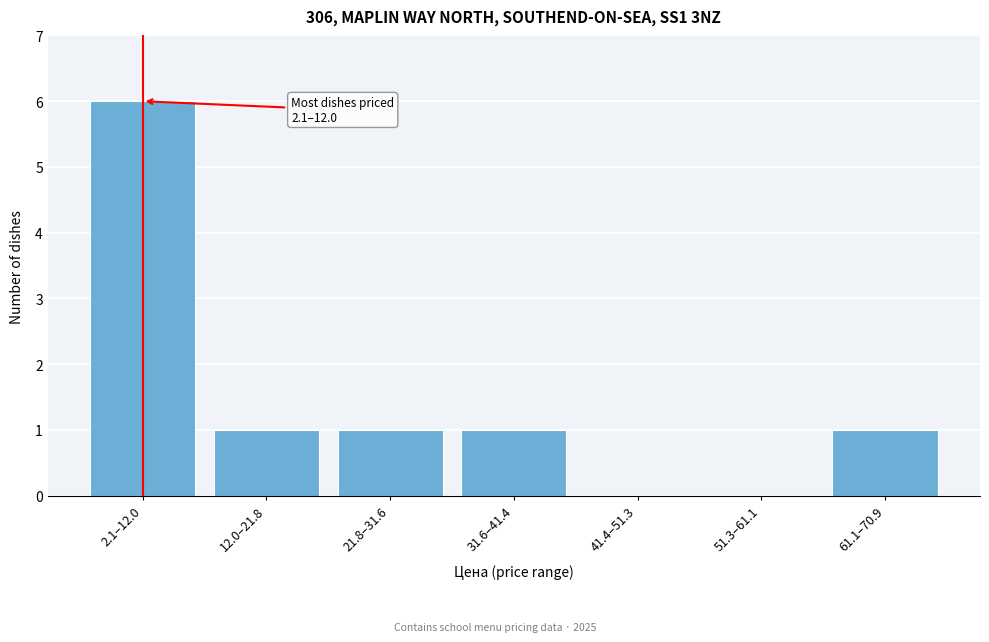

Reading left to right, extract all data points from this chart.

2.1–12.0=6	12.0–21.8=1	21.8–31.6=1	31.6–41.4=1	41.4–51.3=0	51.3–61.1=0	61.1–70.9=1